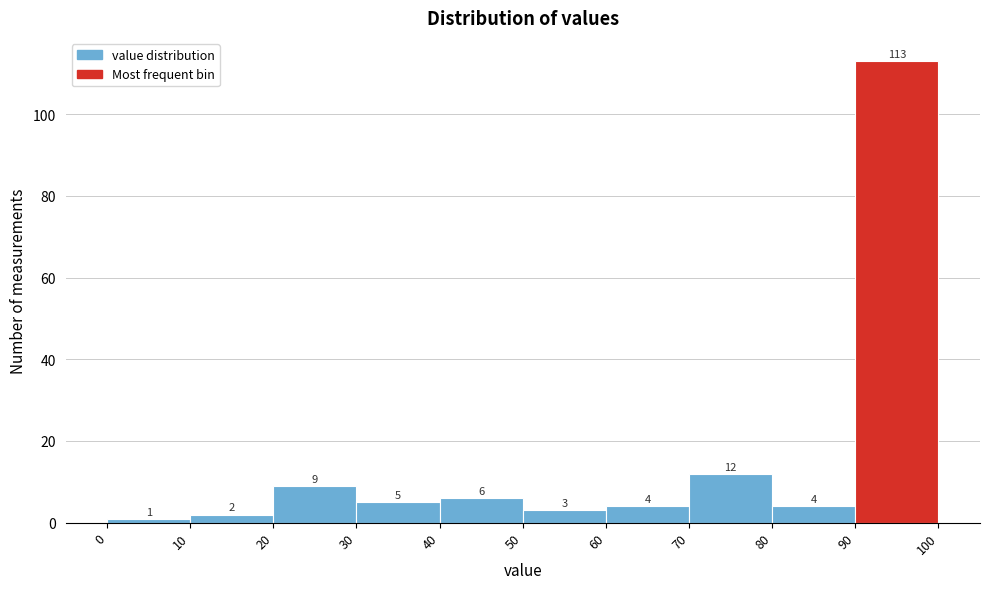

Reading left to right, transcribe this chart: for each bar, give the range it covers on the x-axis and its height.

0 to 10: 1
10 to 20: 2
20 to 30: 9
30 to 40: 5
40 to 50: 6
50 to 60: 3
60 to 70: 4
70 to 80: 12
80 to 90: 4
90 to 100: 113